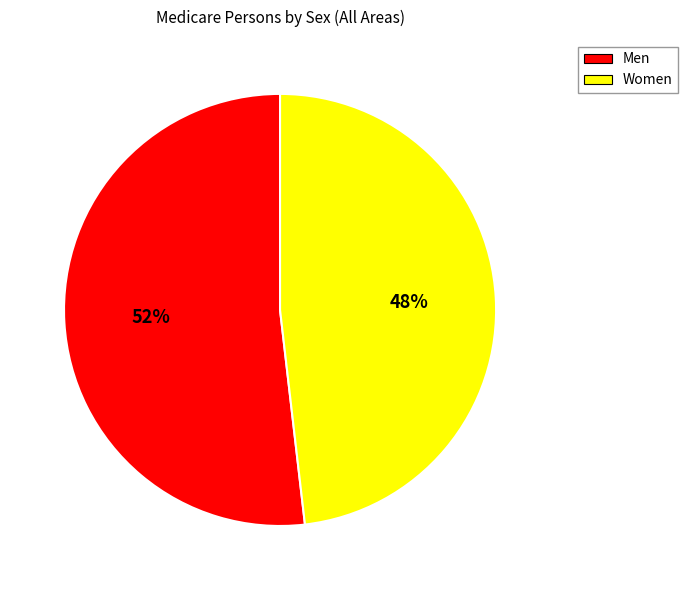

Does Women represent more than half of the total?

No